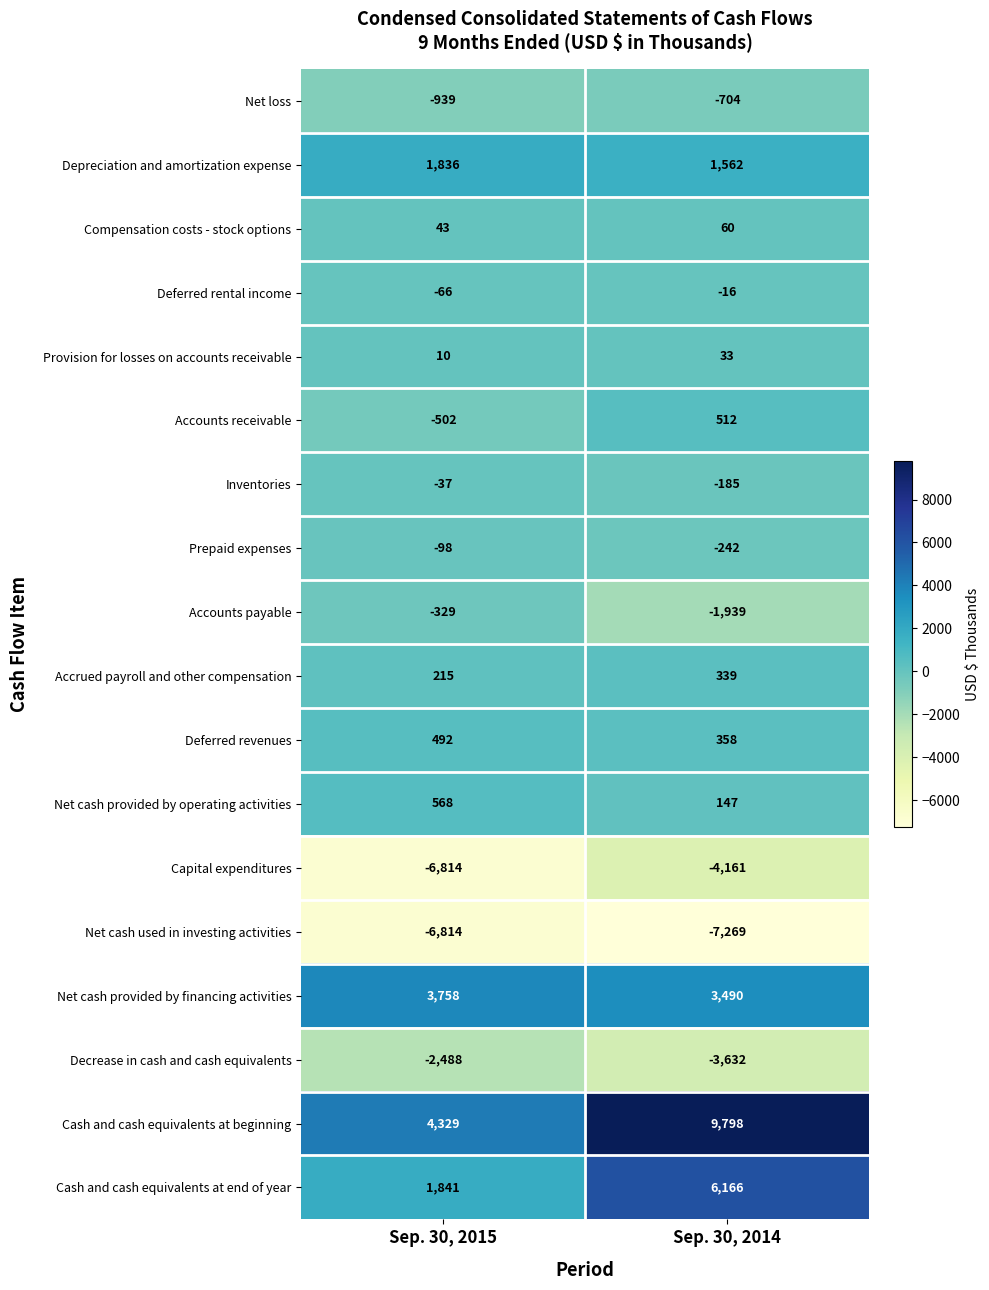

At which category does the chart reach its minimum across all series?

Sep. 30, 2014